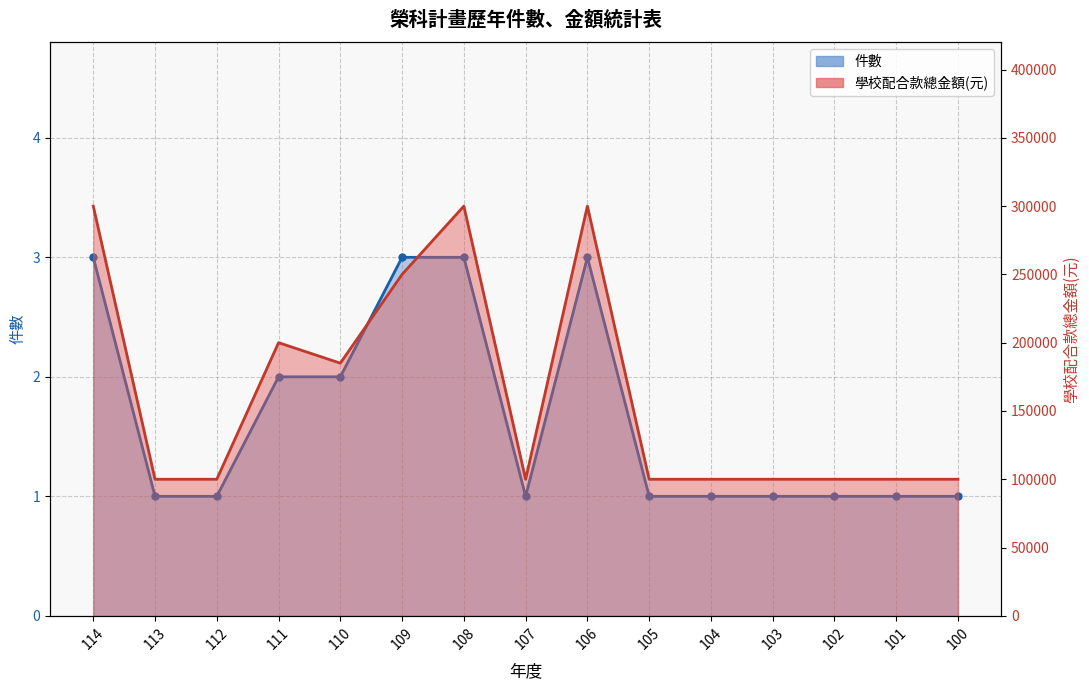

What are all the series names shown in the legend?

件數, 學校配合款總金額(元)